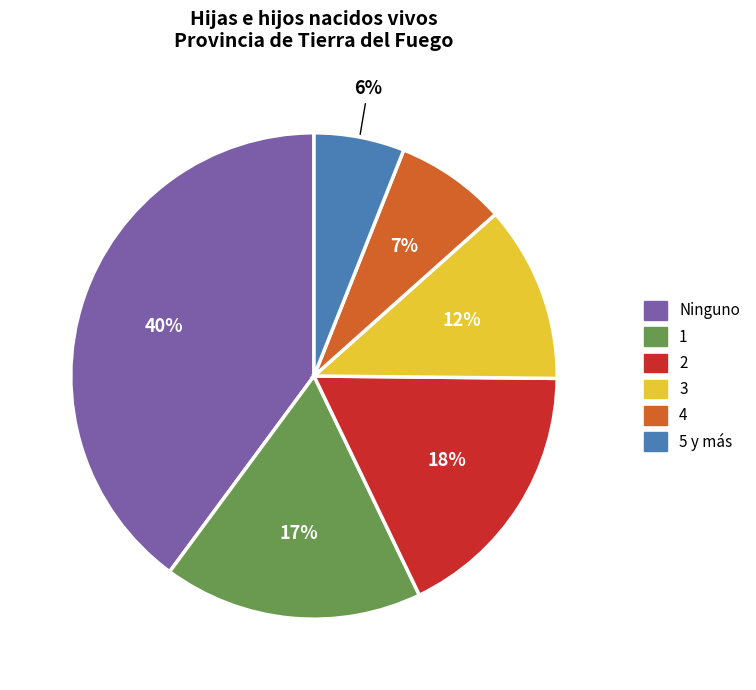

The 4 slice represents 19% of the pie. True or false?

False